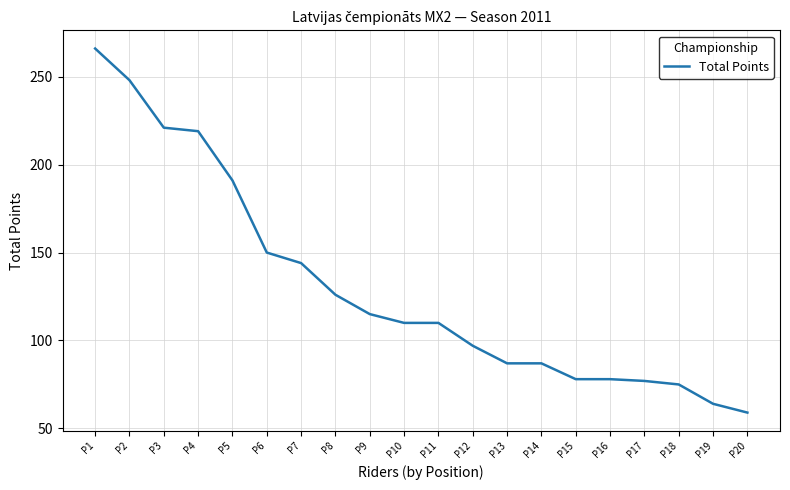

What is the average value?

130